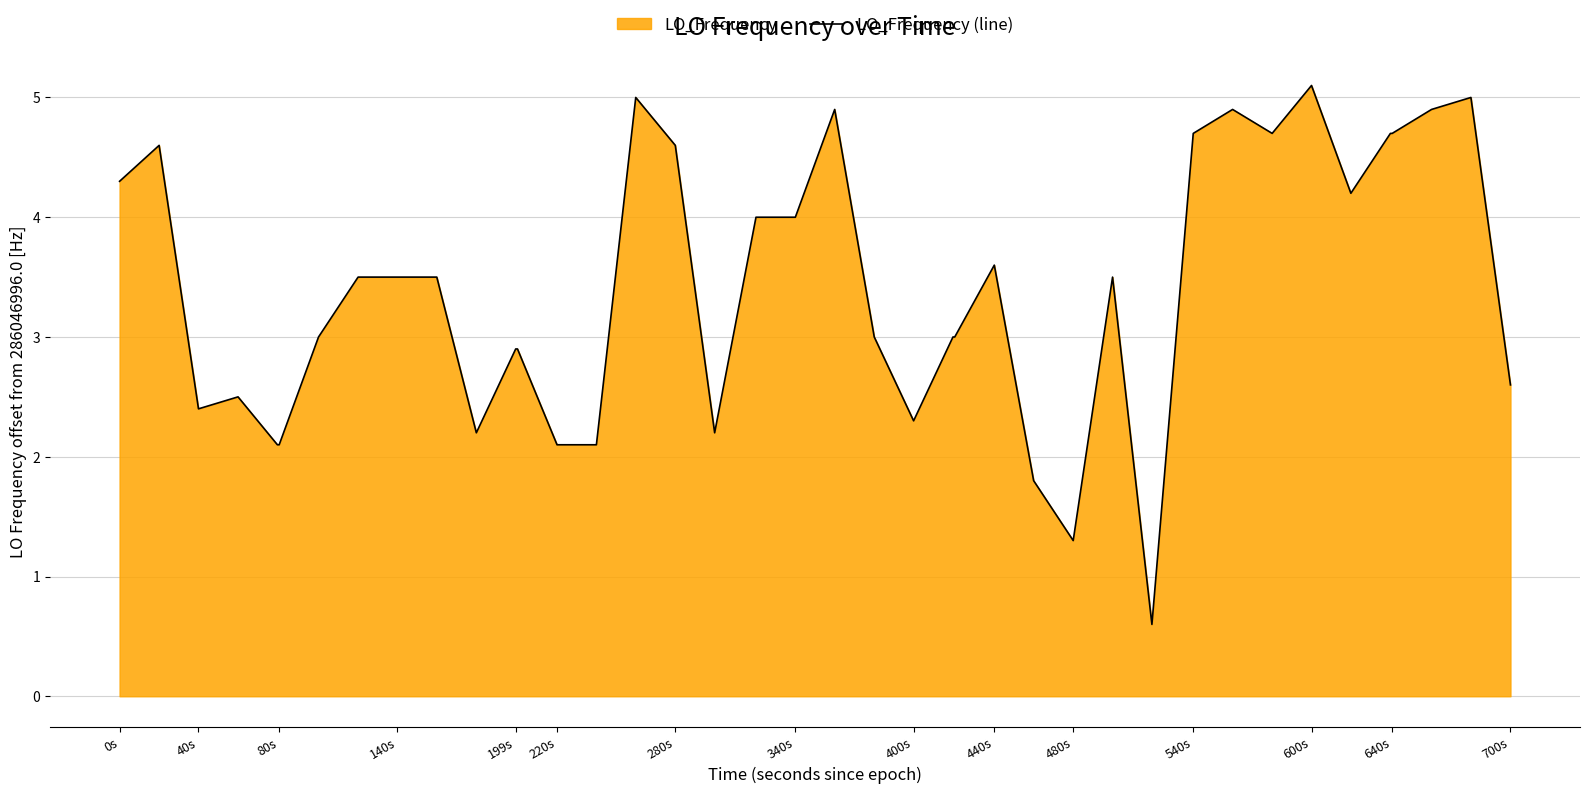

The chart shows a value of 0.9 at 140s. True or false?

False